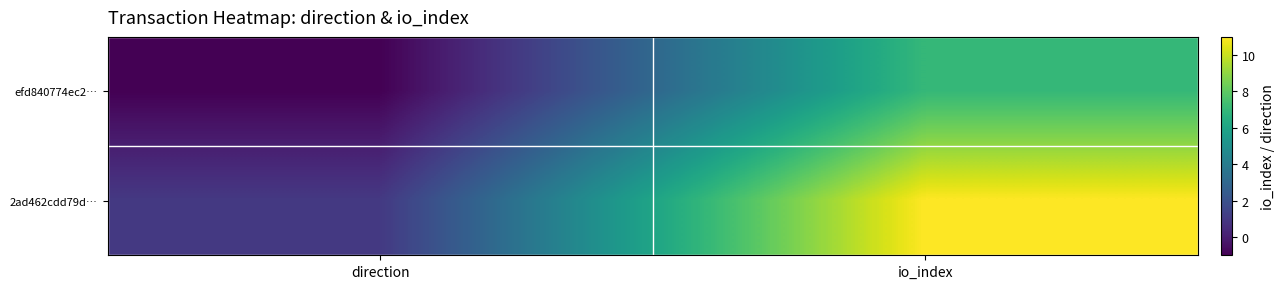

Reading left to right, what are all the values shown in this chart?

efd840774ec2…: direction=-1	io_index=7
2ad462cdd79d…: direction=1	io_index=11